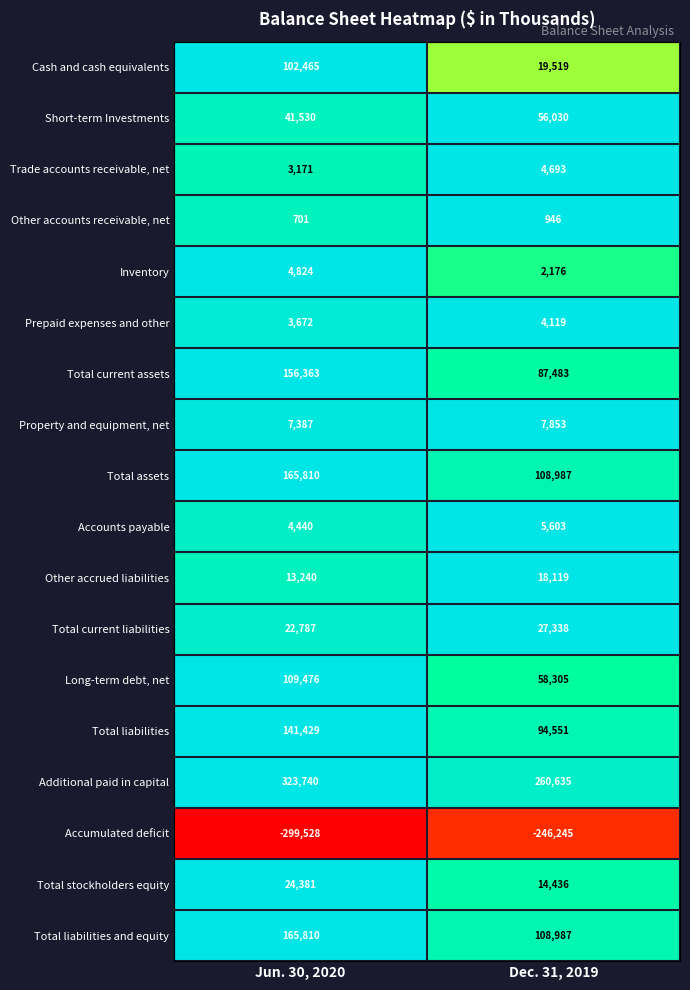

Which category has the highest value across all series?

Jun. 30, 2020